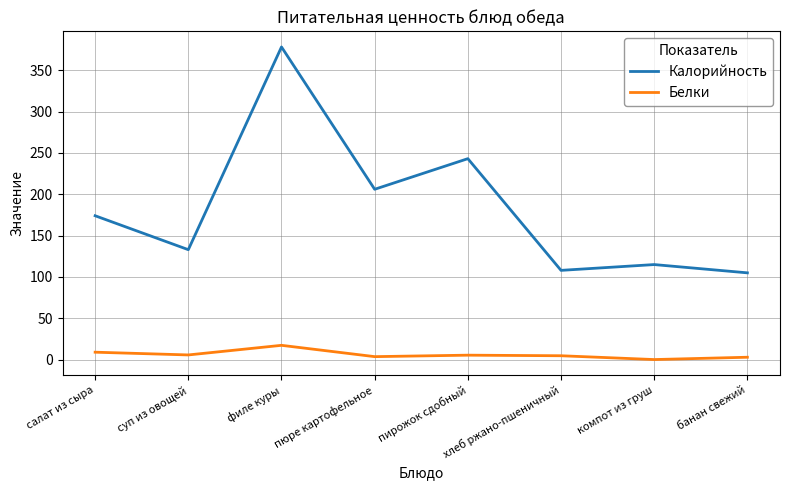

What is the maximum value shown in the chart?

378.0